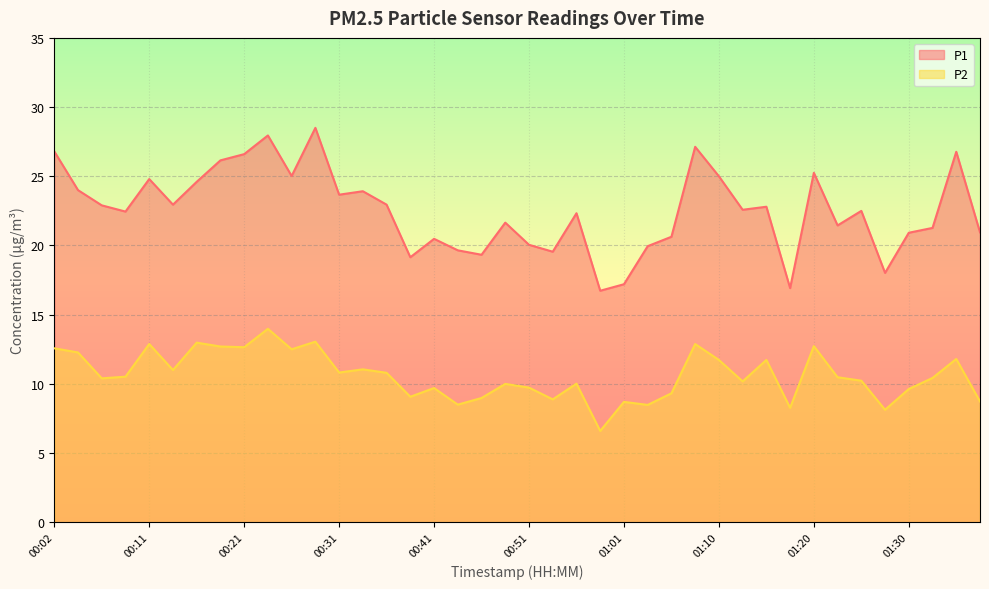

True or false: P1 and P2 intersect in this chart.

False